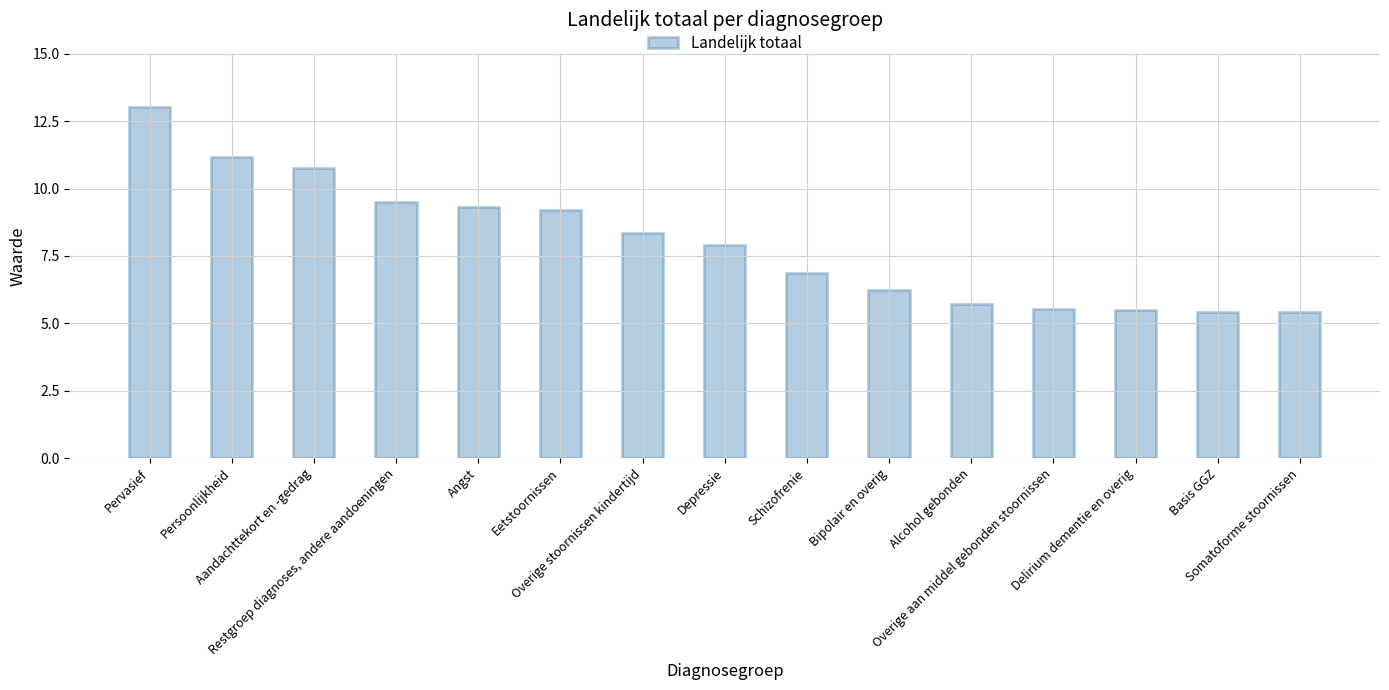

Where does the data first go above 7?

Pervasief